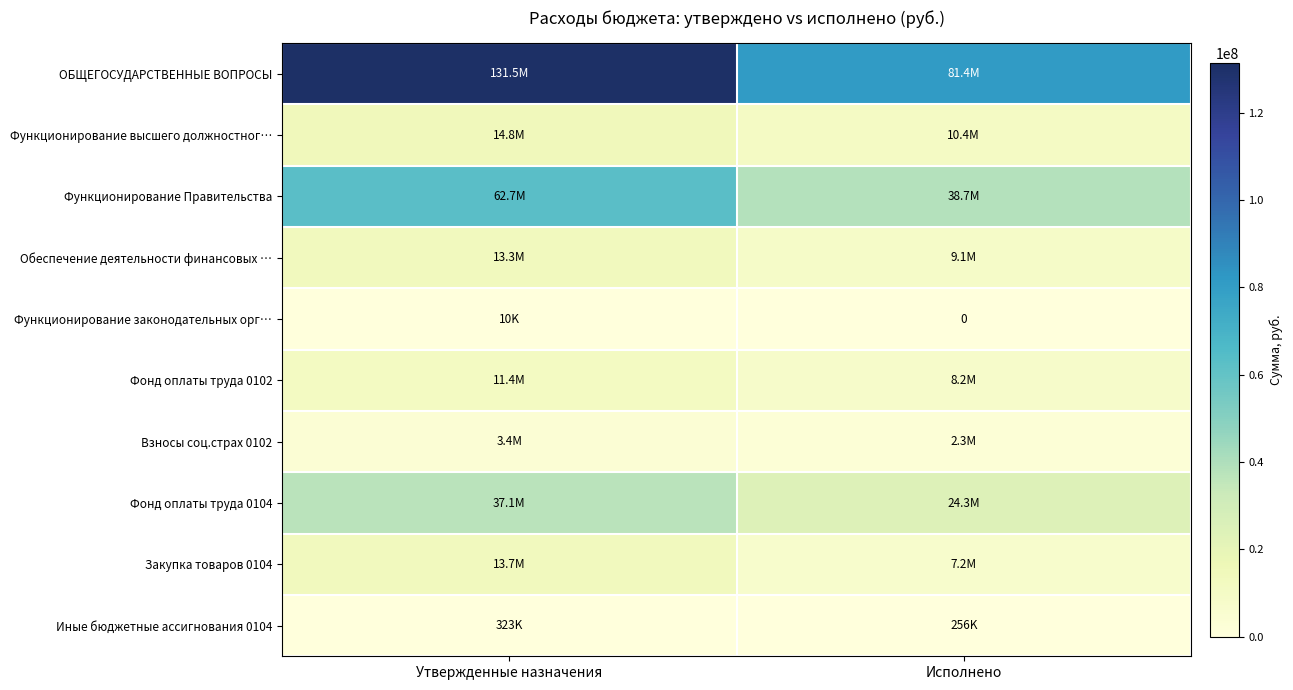

Rank the series by their maximum value, from highest to lowest.

ОБЩЕГОСУДАРСТВЕННЫЕ ВОПРОСЫ, Функционирование Правительства, Фонд оплаты труда 0104, Функционирование высшего должностног…, Закупка товаров 0104, Обеспечение деятельности финансовых …, Фонд оплаты труда 0102, Взносы соц.страх 0102, Иные бюджетные ассигнования 0104, Функционирование законодательных орг…